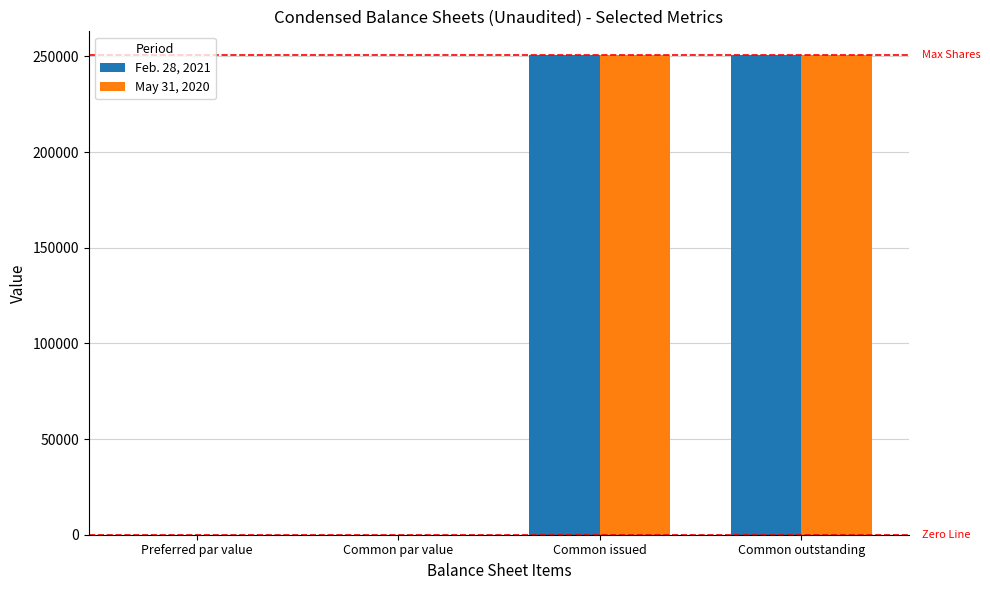

True or false: Feb. 28, 2021 has a value of 0.0 at Preferred par value.

True